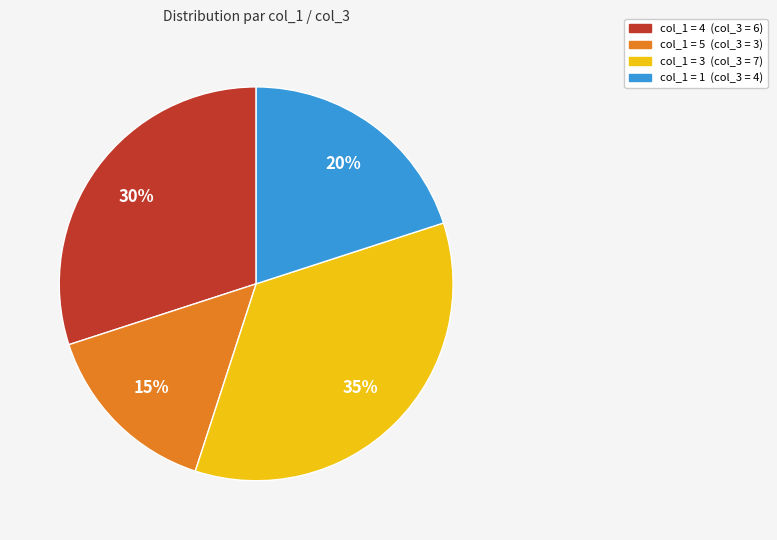

To the nearest percent, what is the average slice percentage?

25%